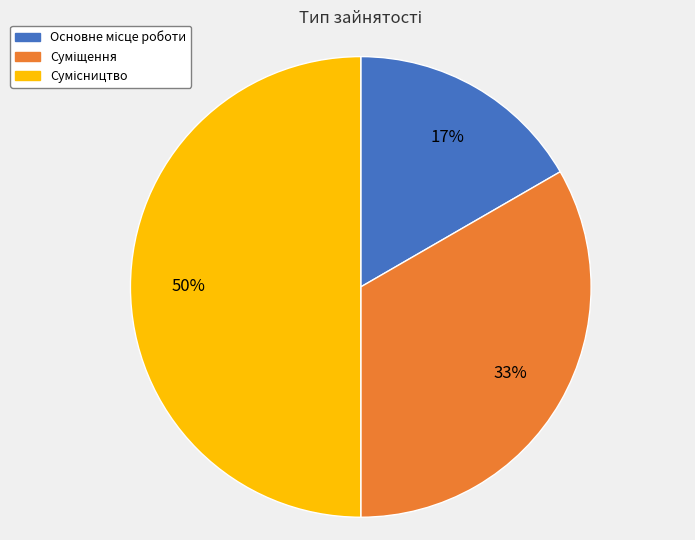

Count the number of slices in the pie.

3